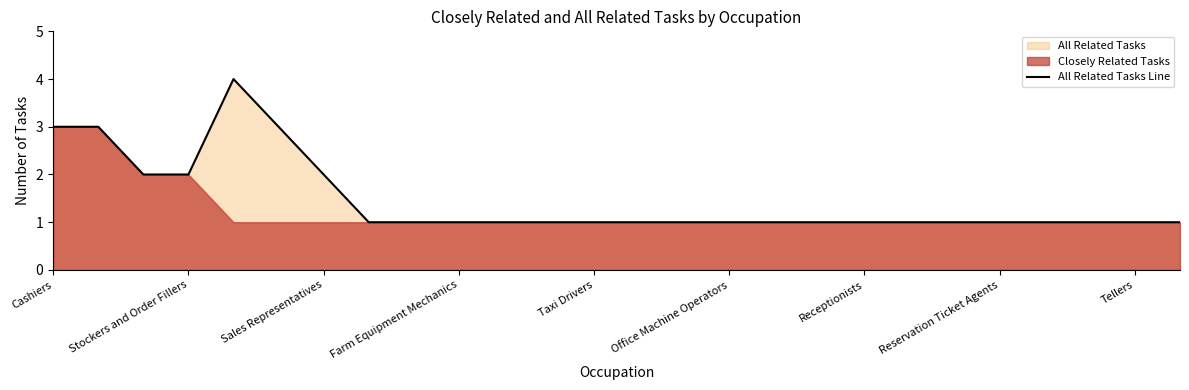

What is the value of the 8th point from the left?

1